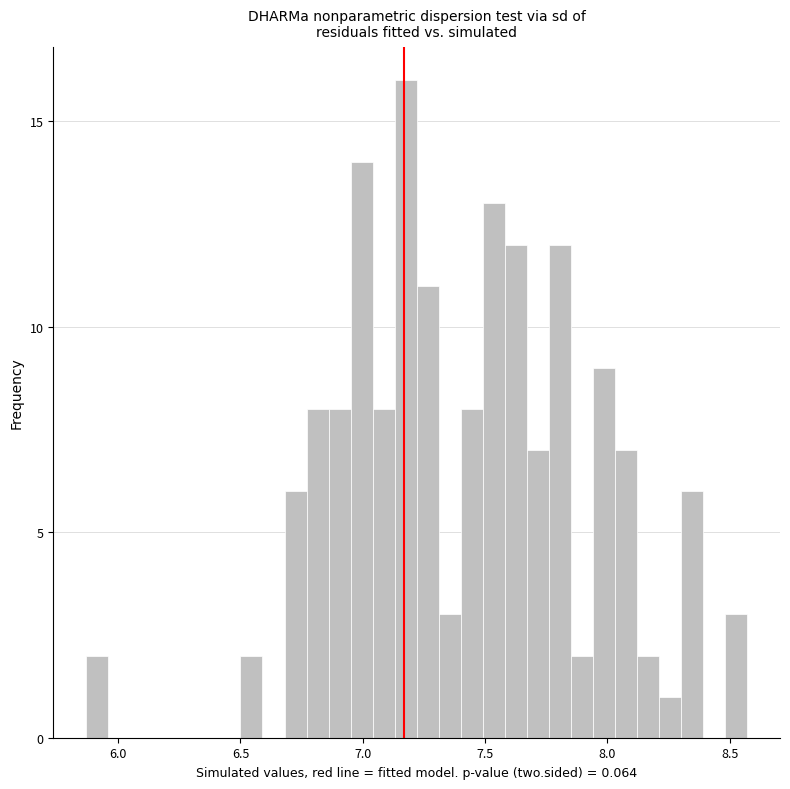

Around what value on the x-axis is the tallest bar? Give the approximate position of its centre, as read against the axis.

7.20